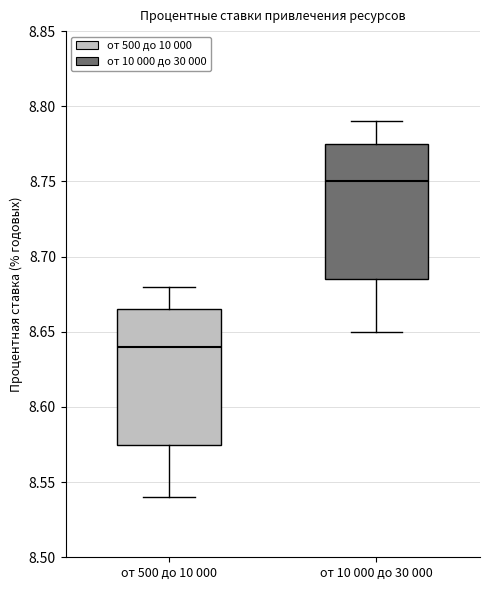

Which box's median line is the highest?

от 10 000 до 30 000